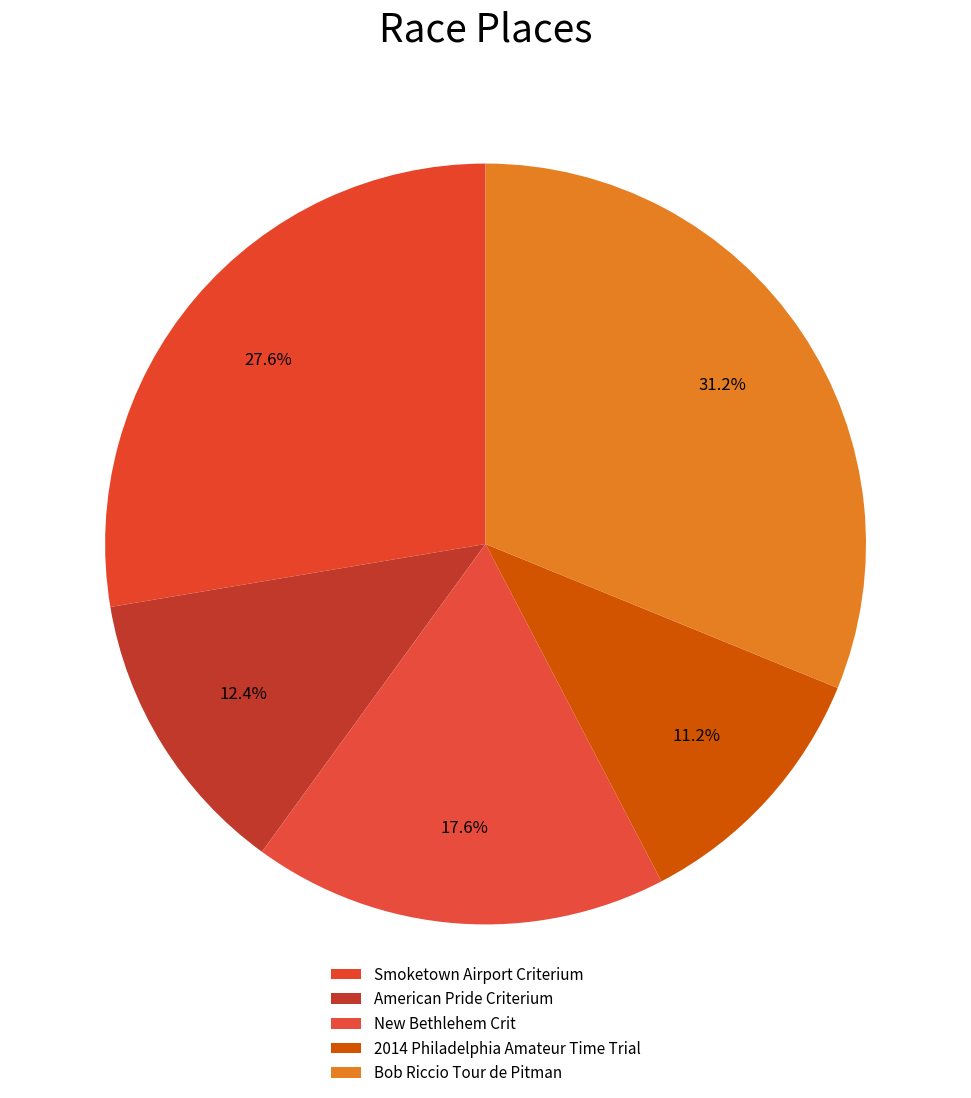

The Smoketown Airport Criterium slice represents 33% of the pie. True or false?

False